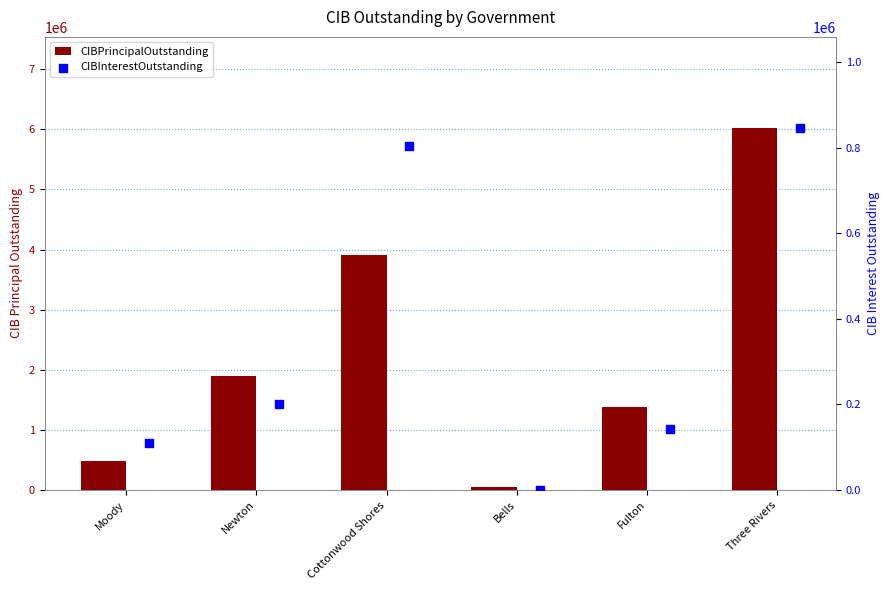

Which series contains the lowest Y value?

CIBInterestOutstanding